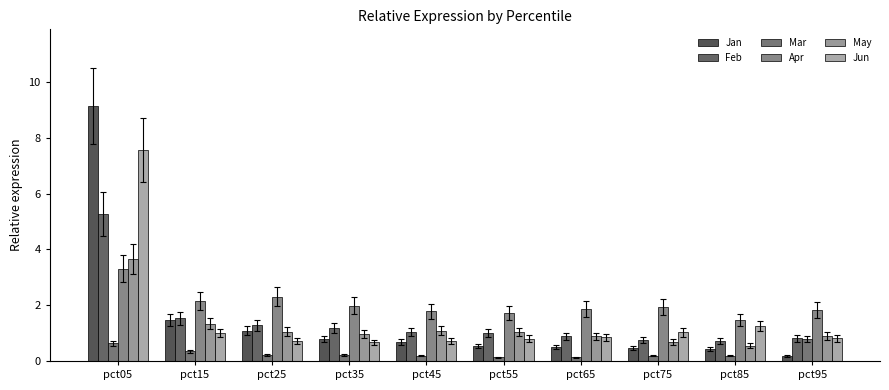

Which series has the largest total across all categories?

Apr